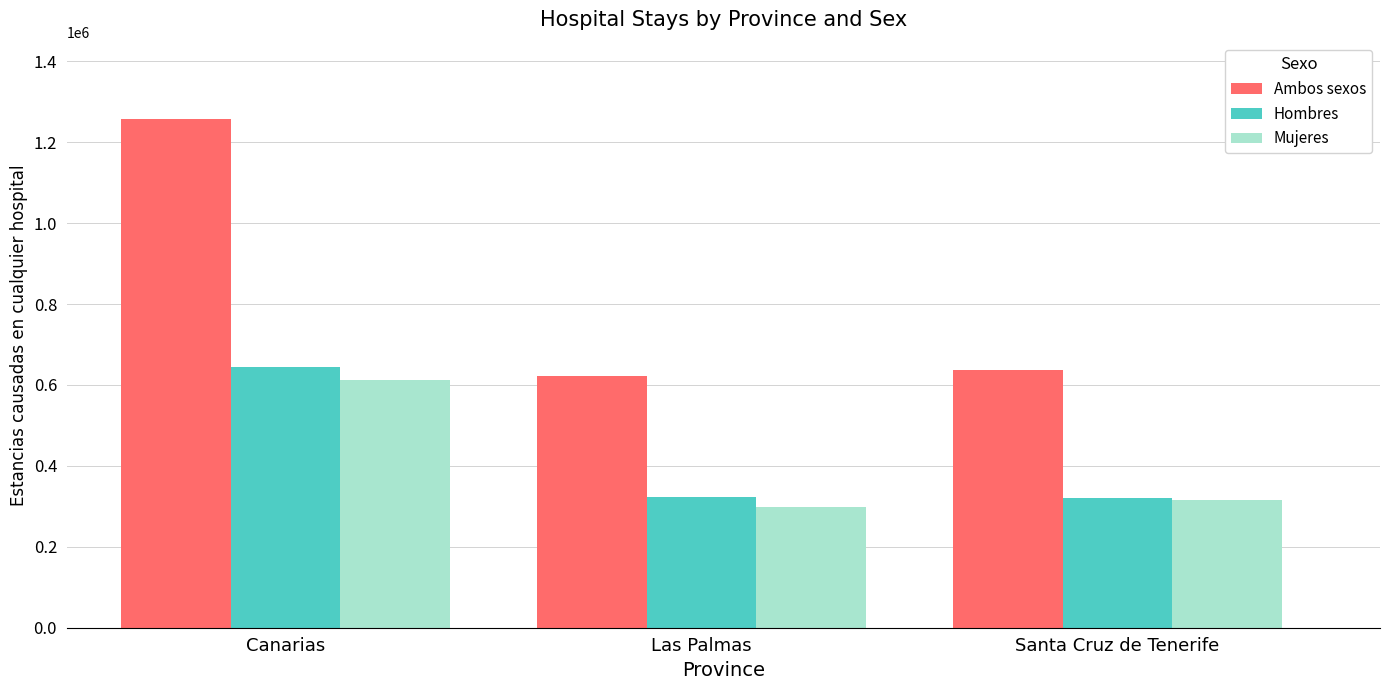

What is the label of the 2nd bar from the left?

Las Palmas